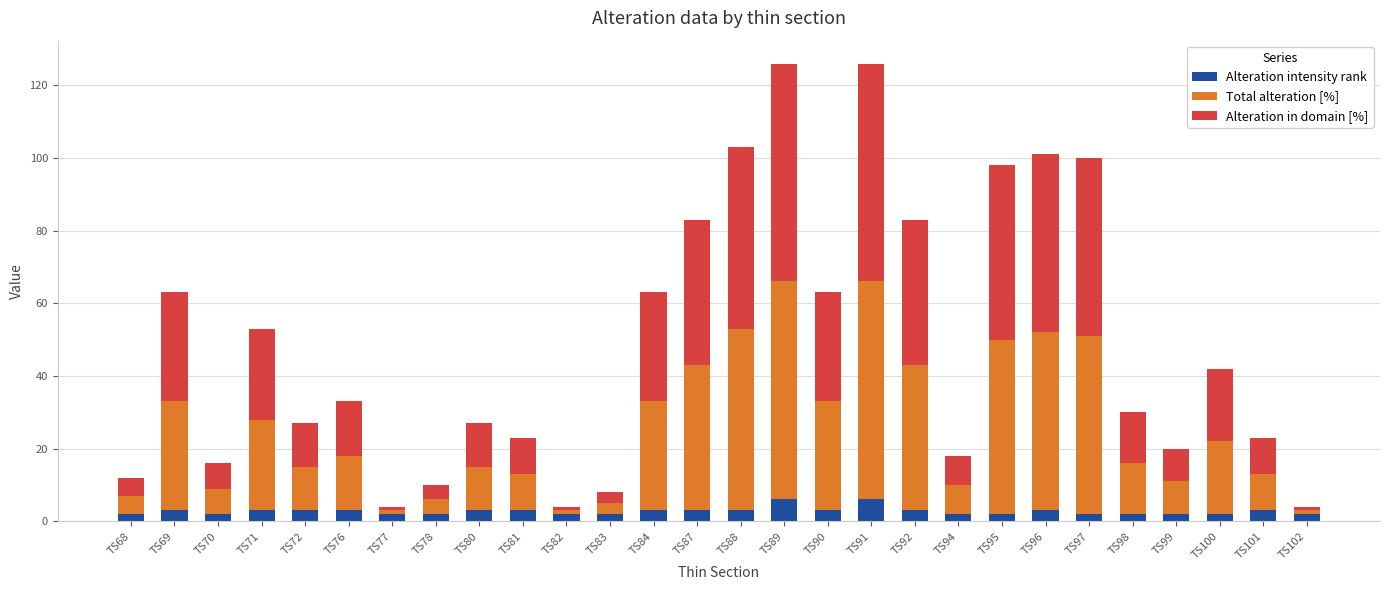

What is the sum of all Alteration intensity rank values?

77